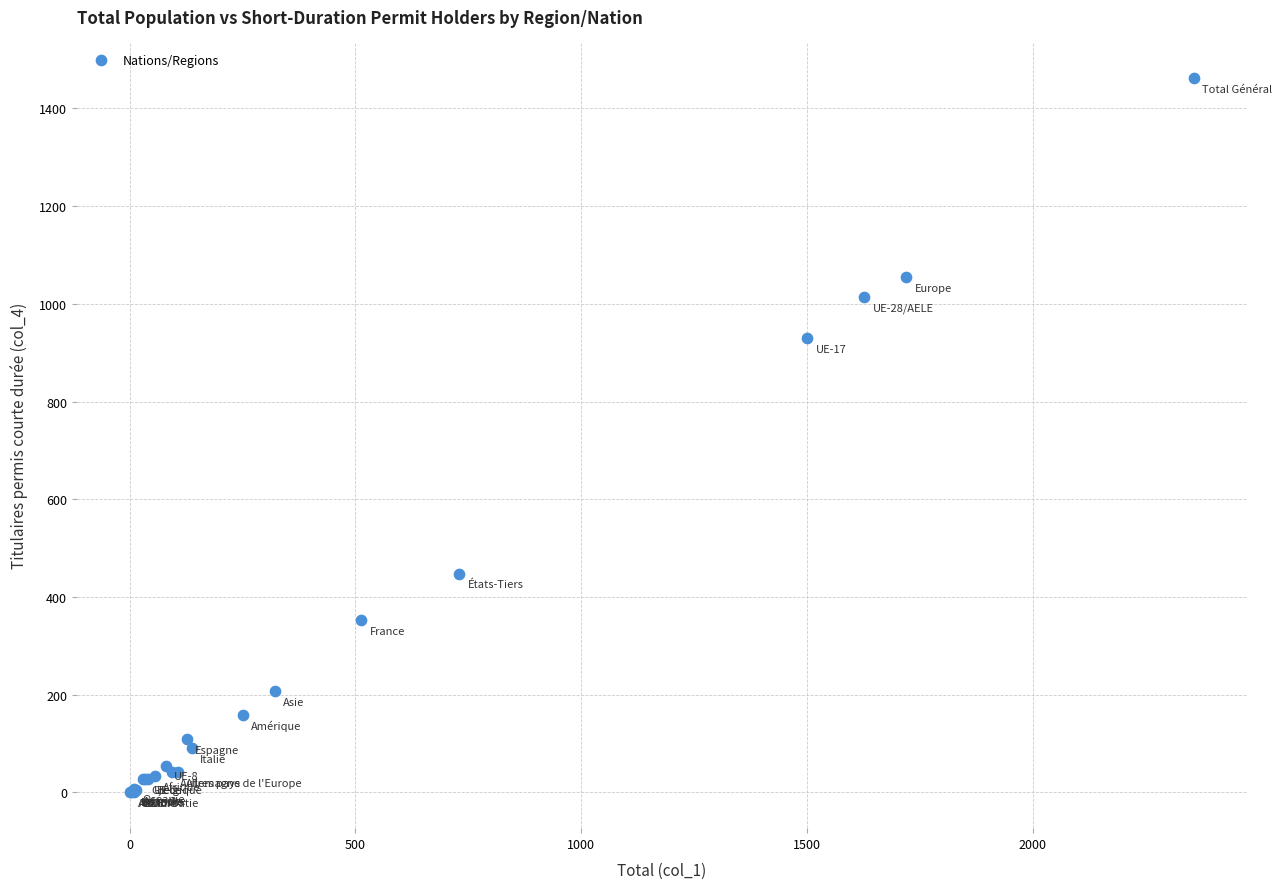

What Y value in the scatter plot is closest to 731?

930